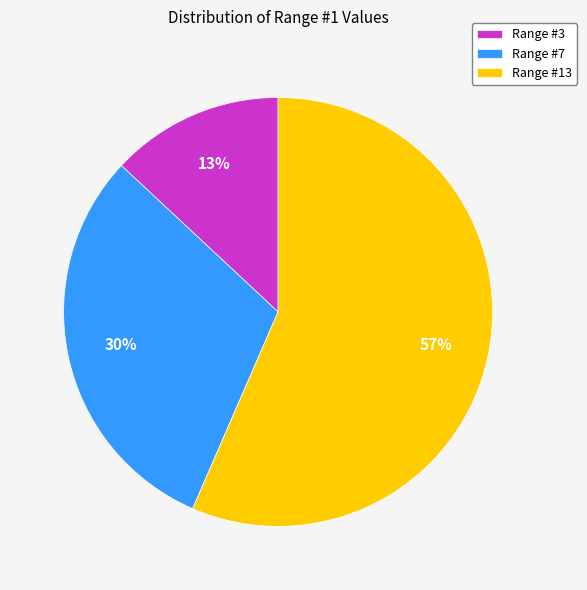

Is there a majority slice in this chart?

Yes